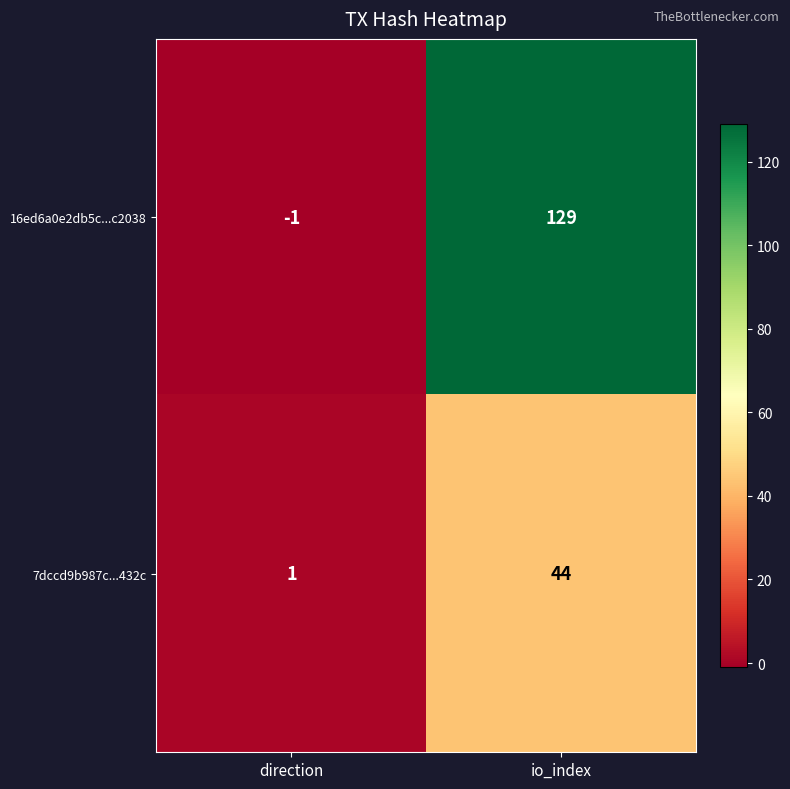

What is the average value of the 16ed6a0e2db5c...c2038 series?

64